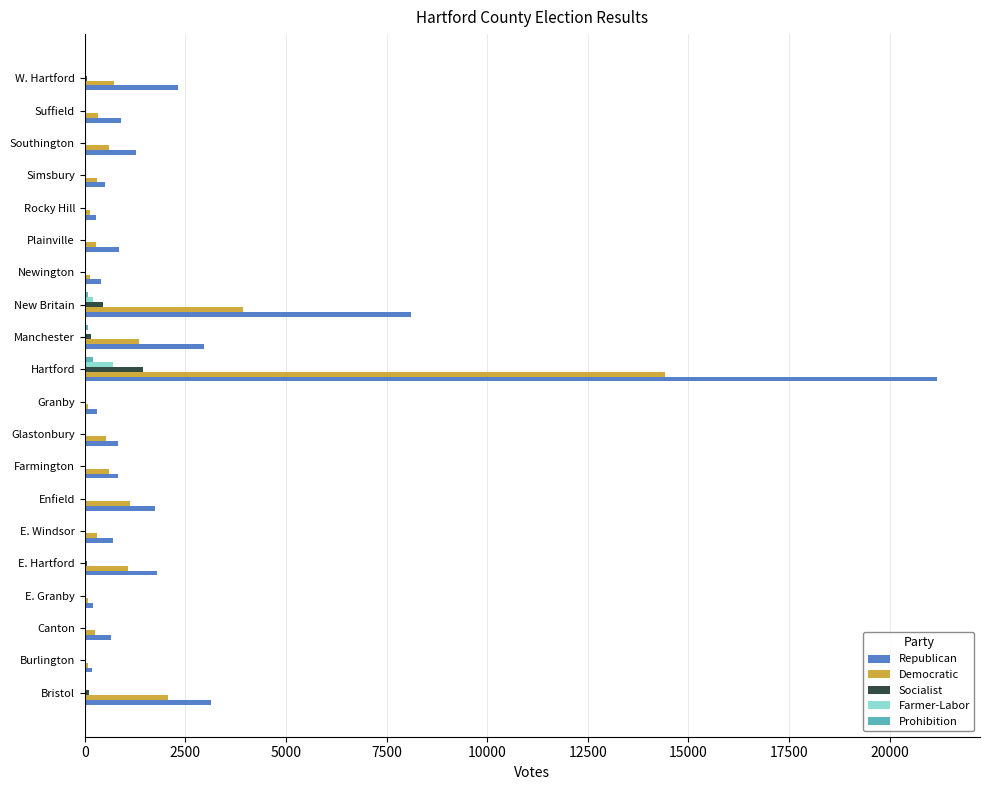

What is the maximum value shown in the chart?

21189